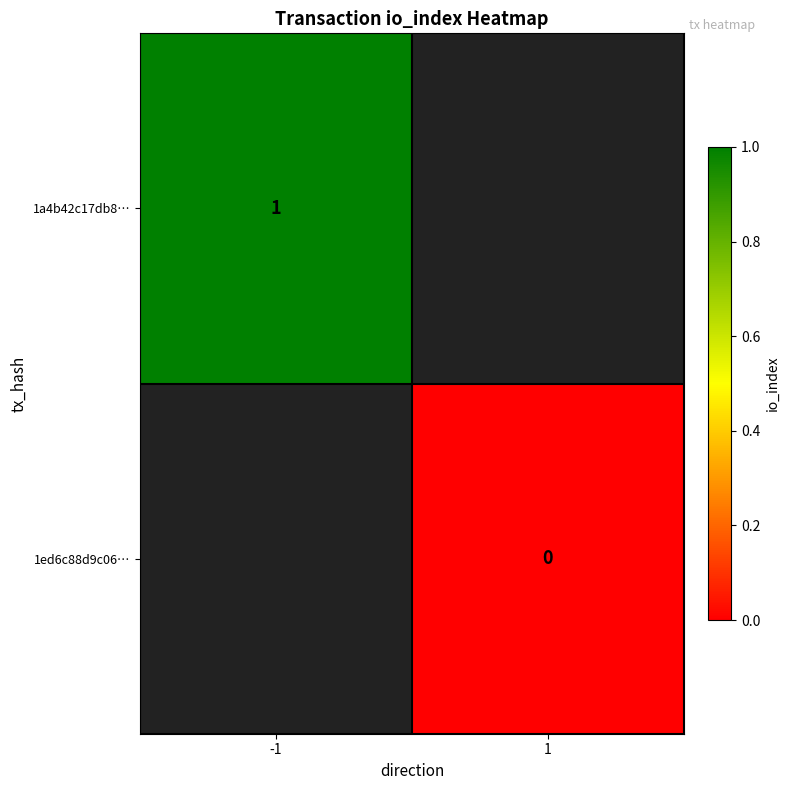

At which category does the chart reach its peak across all series?

-1